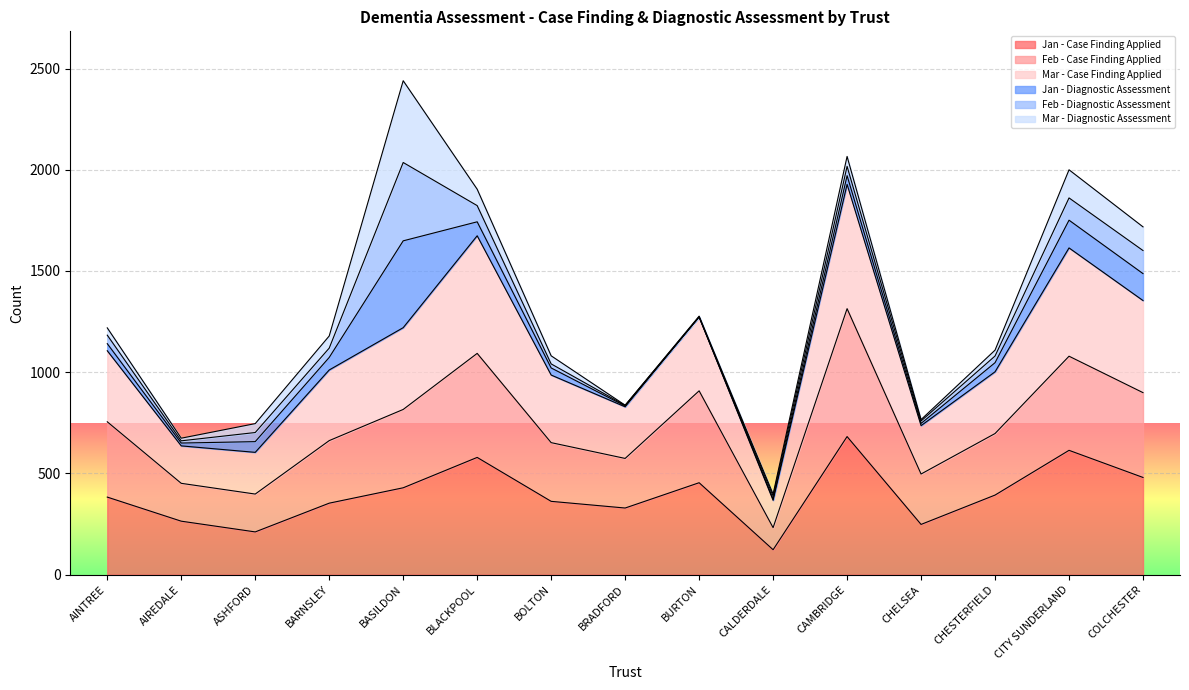

How many lines are shown in the chart?

6